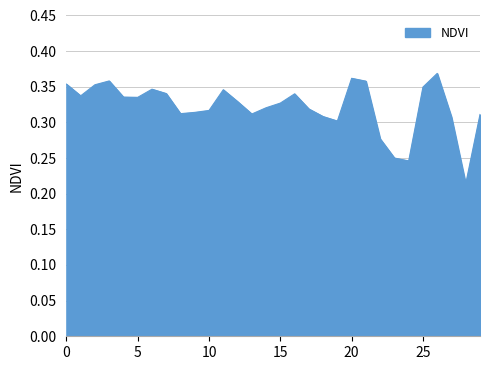

How many lines are shown in the chart?

1